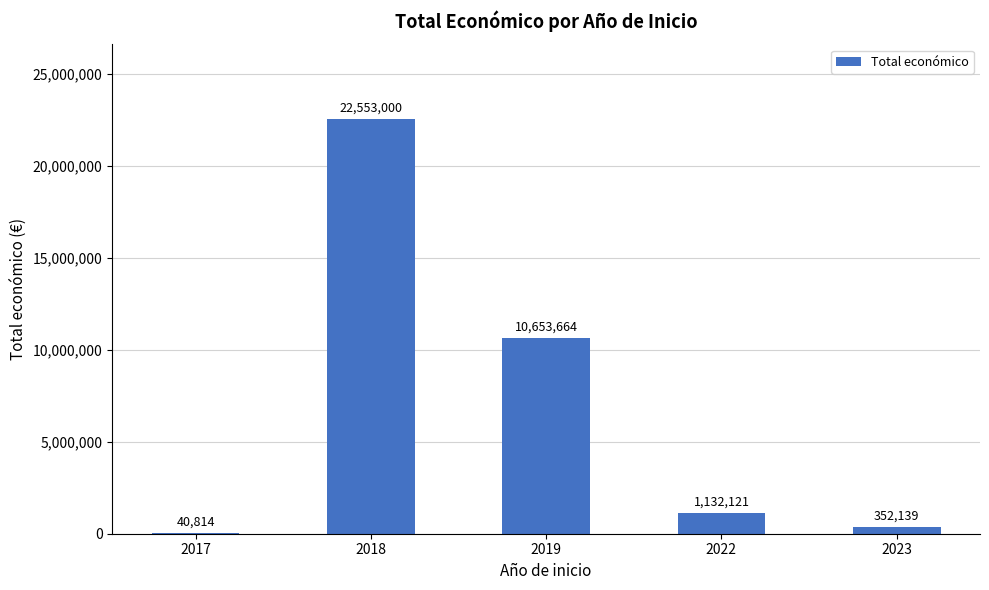

Which category has the highest value across all series?

2018